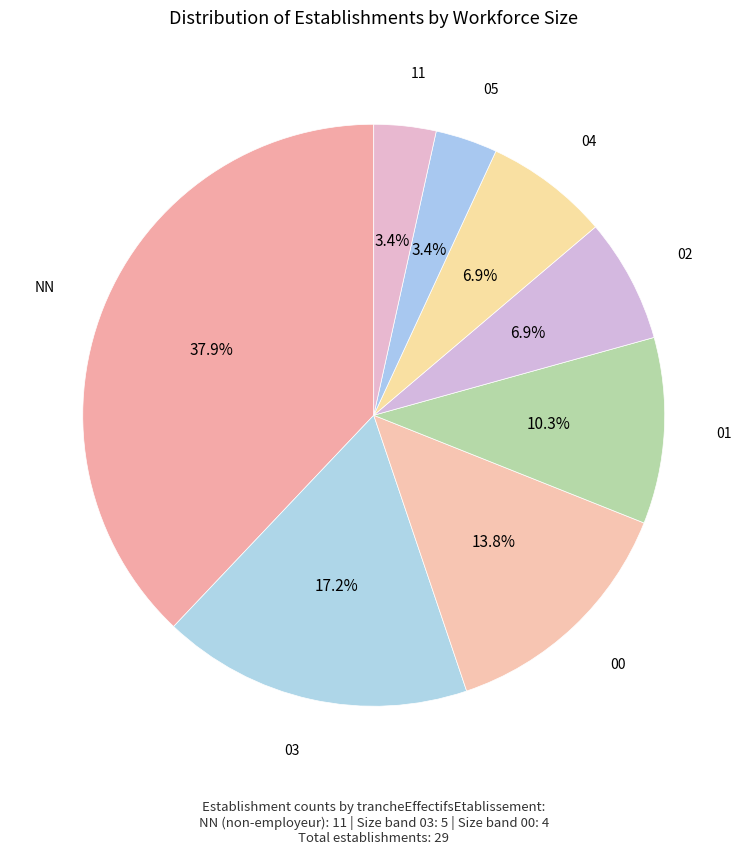

How many segments does this pie chart have?

8